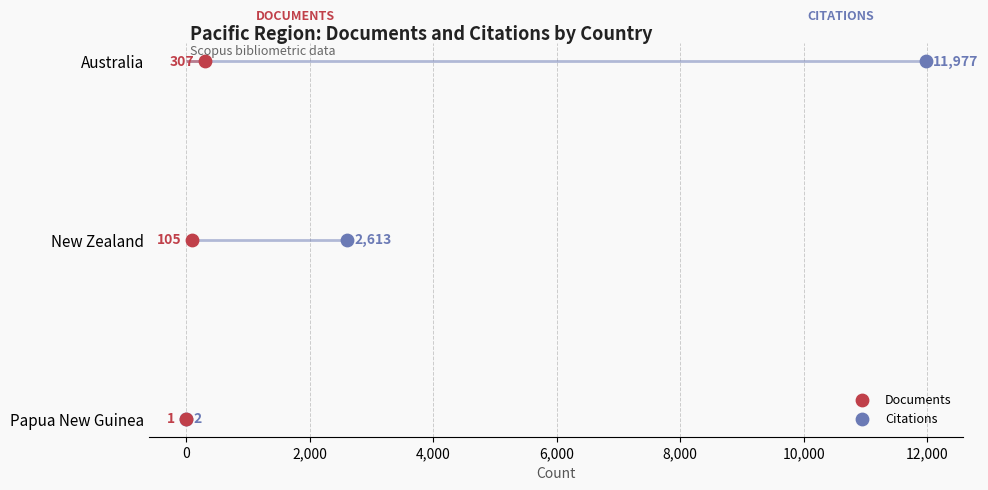

Which series has the largest total across all categories?

Citations